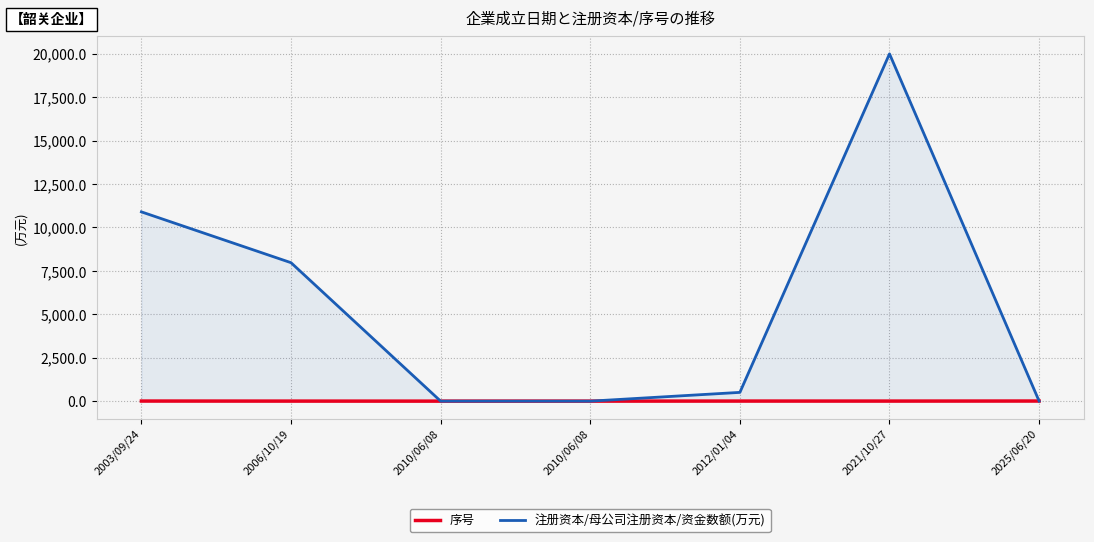

How many categories are shown in the chart?

7